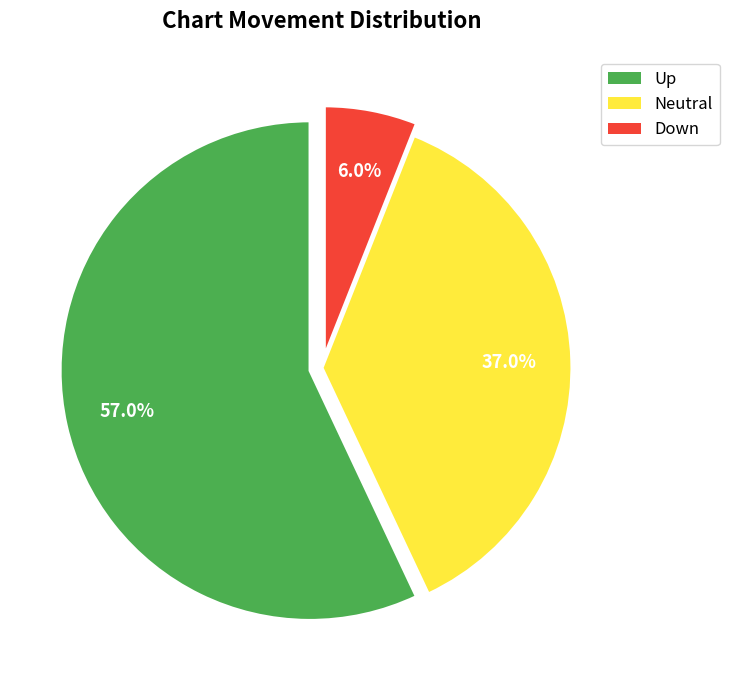

Which has a higher value, Neutral or Down?

Neutral